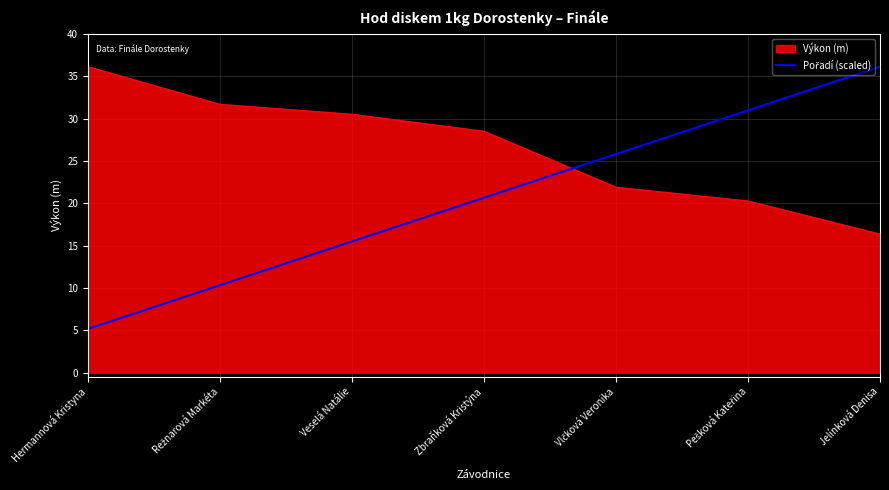

What is the difference between the second highest and second lowest values in the Výkon (m) series?

11.4